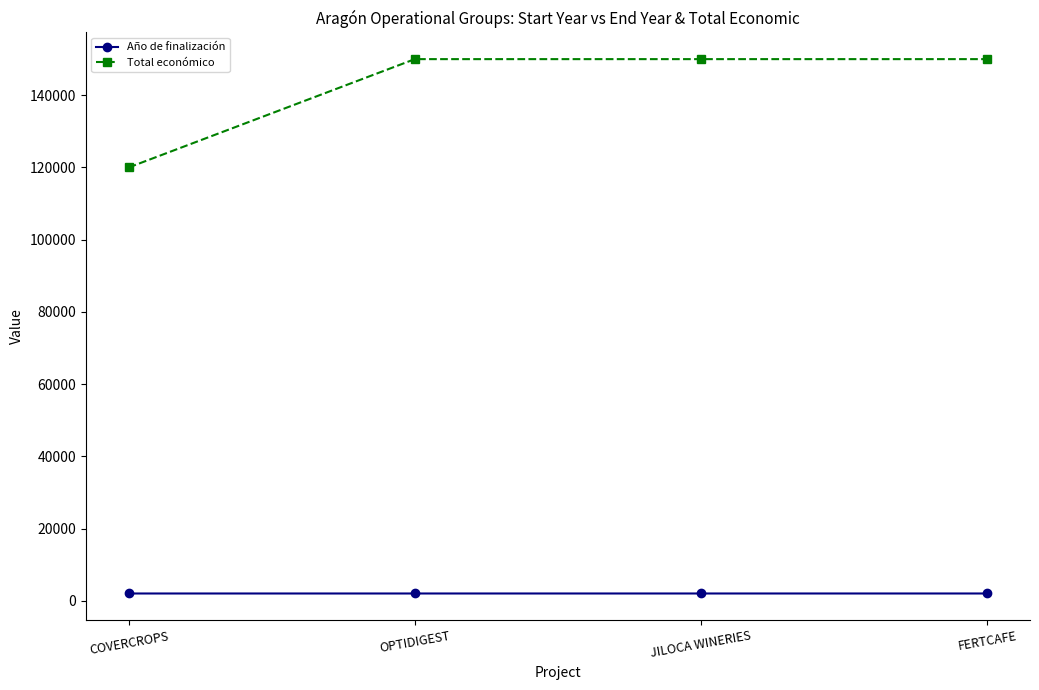

True or false: Total económico has more than 1 points higher than both neighbors.

False